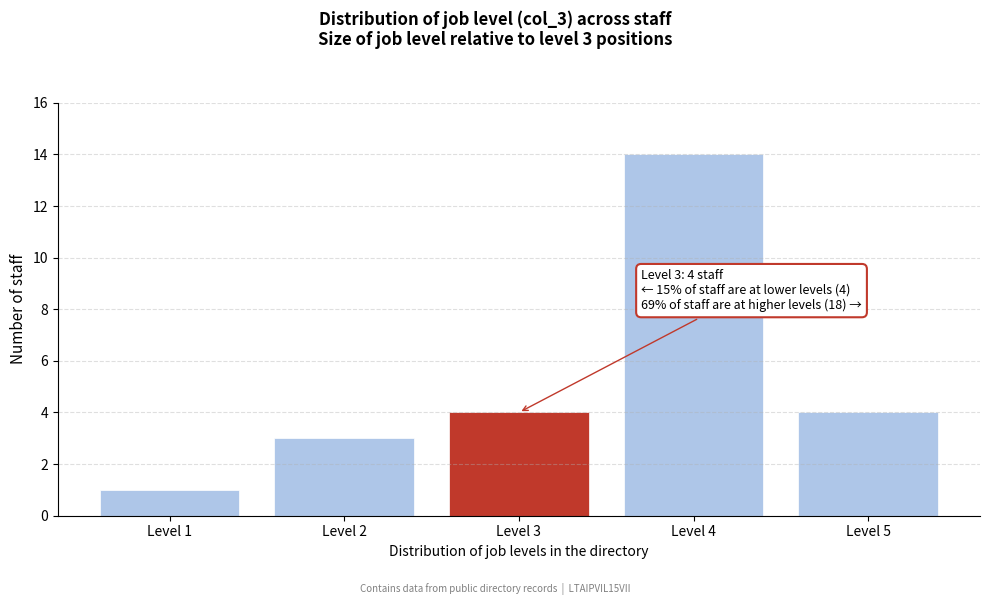

Reading left to right, transcribe all the data shown in this chart.

1	3	4	14	4